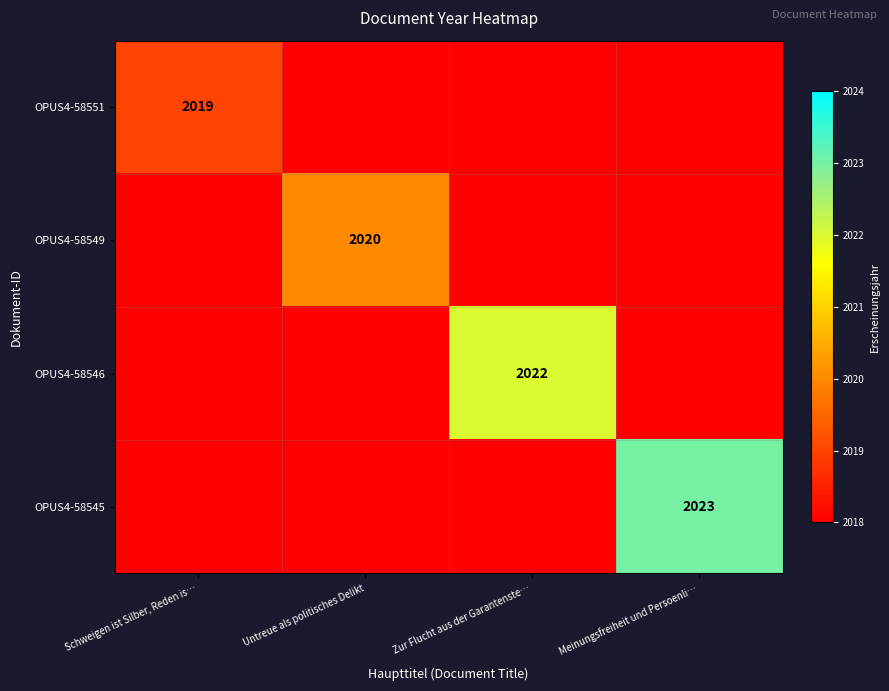

The OPUS4-58551 series shows 2019 at Schweigen ist Silber, Reden is…. True or false?

True